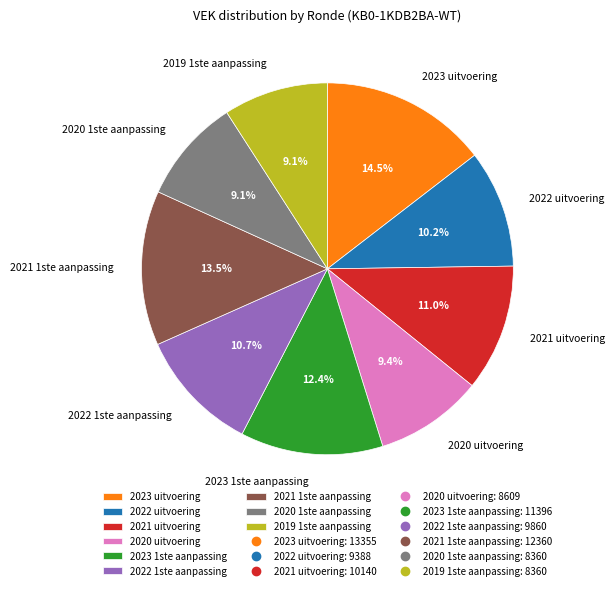

Which category has the biggest portion of the pie?

2023 uitvoering